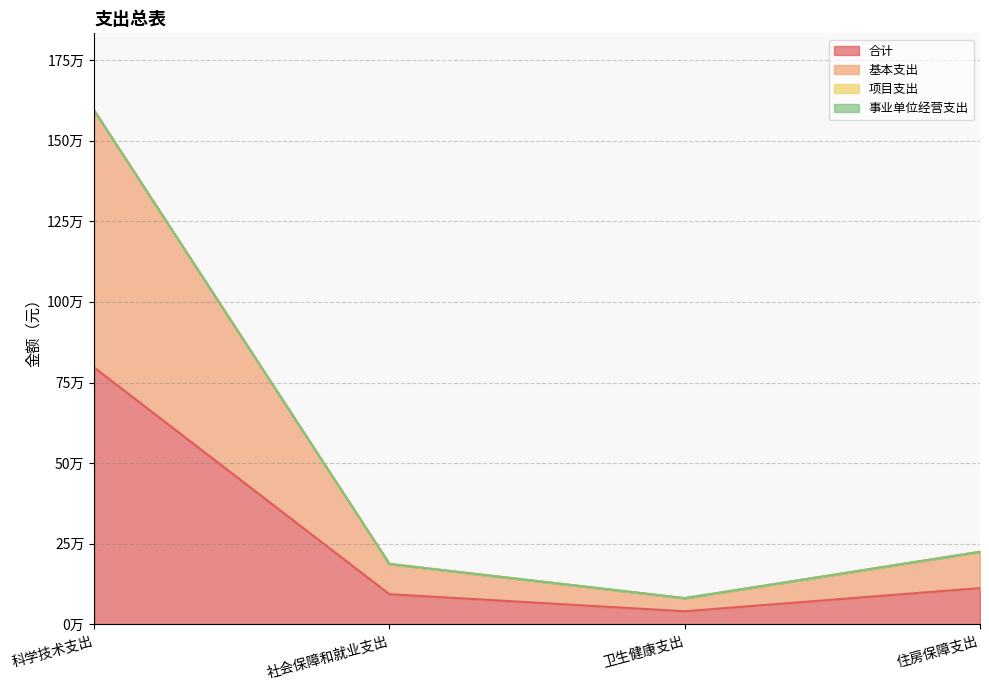

Between 社会保障和就业支出 and 住房保障支出, which series saw the biggest shift?

基本支出